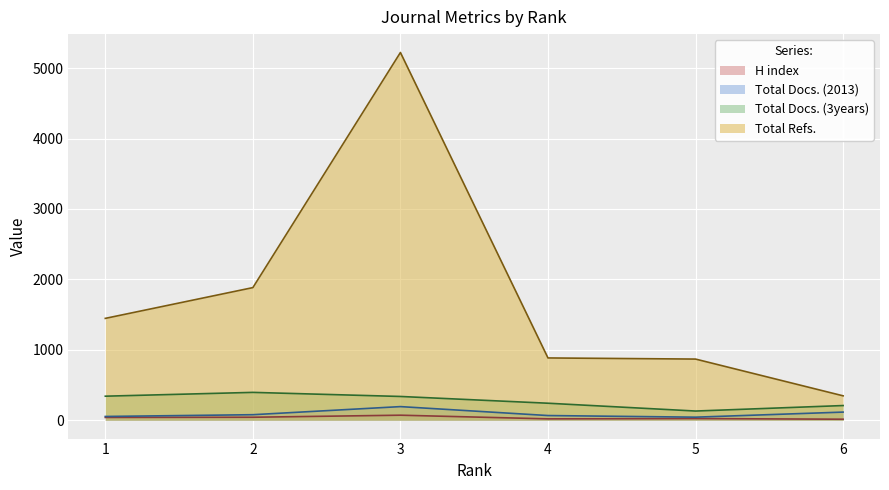

What is the sum of the Total Docs. (2013) values at 6 and 4?

181